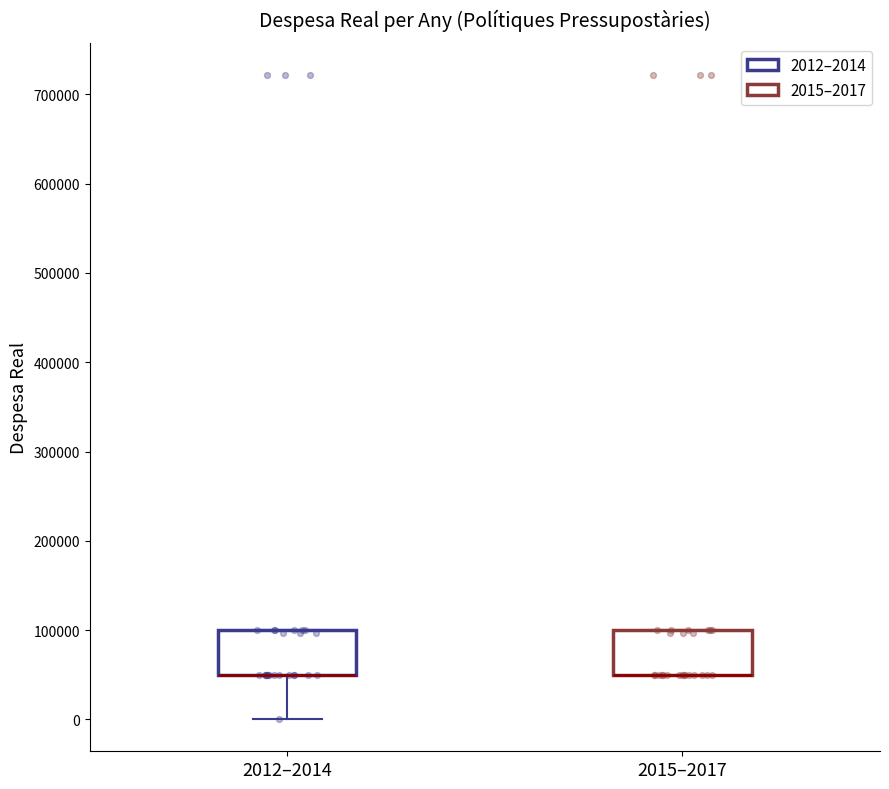

Reading left to right, transcribe this box plot: for each box, give where its median line is, the range the box spans, and where its two whiskers end, as read against the y-axis. The values are not printed on the chart, so give them approximately, as read against the axis.

2012–2014: median 50000 (drawn on the box's lower edge), box 50000 to 100000, whiskers 0 to 100000
2015–2017: median 50000 (drawn on the box's lower edge), box 50000 to 100000, whiskers 50000 to 100000